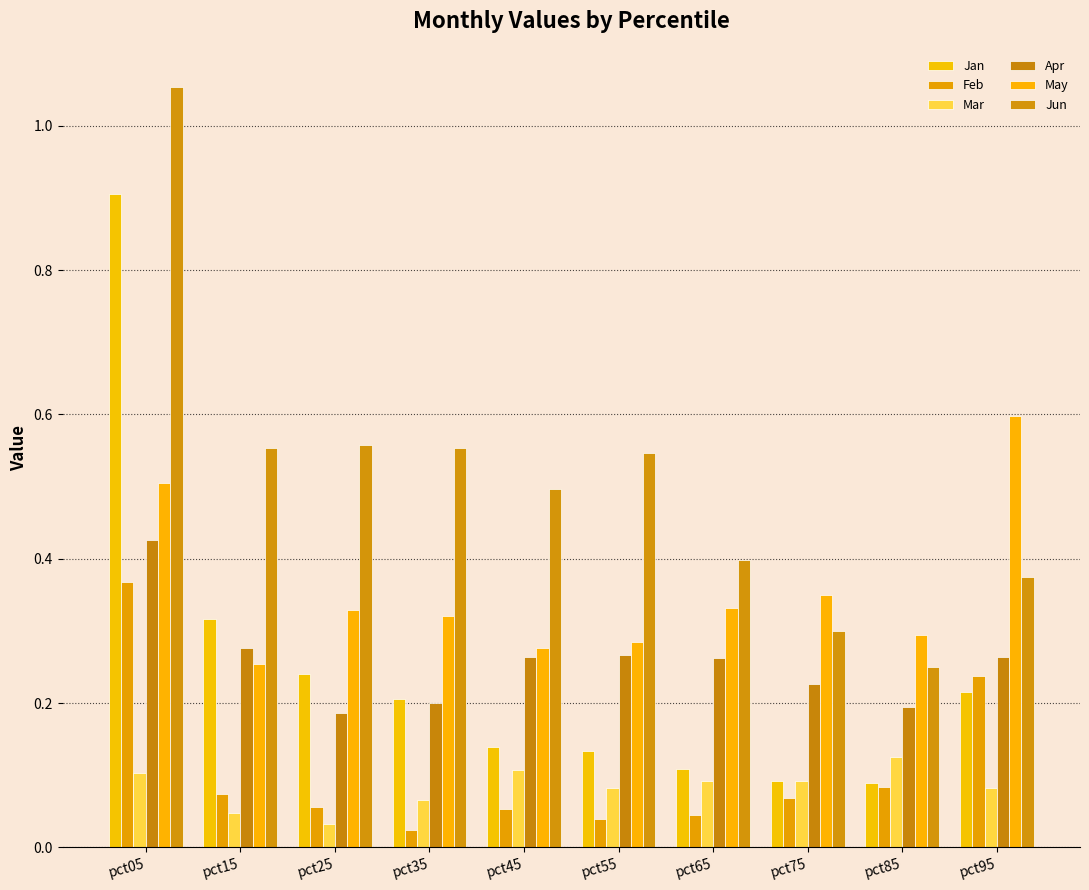

Where is Jan nearest to the value 0?

pct85